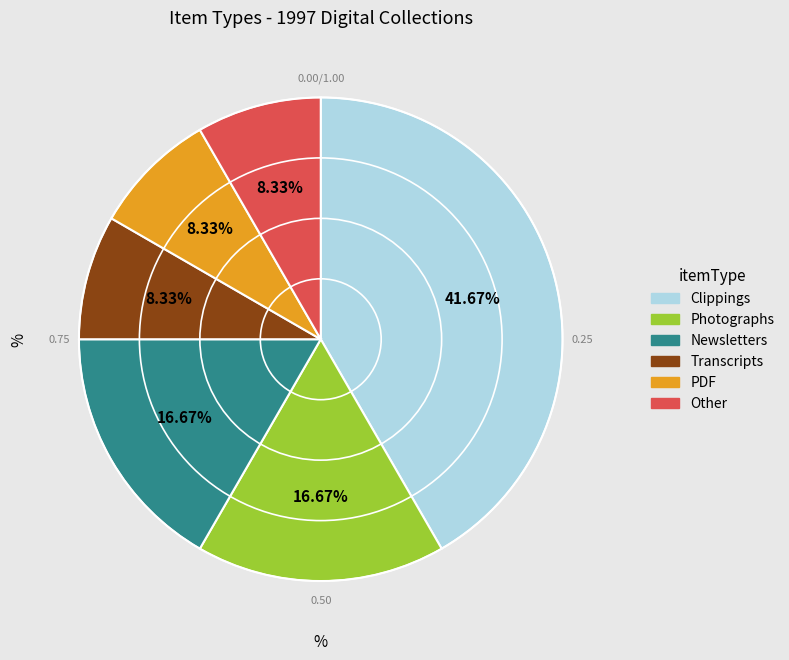

Does Transcripts represent more than half of the total?

No